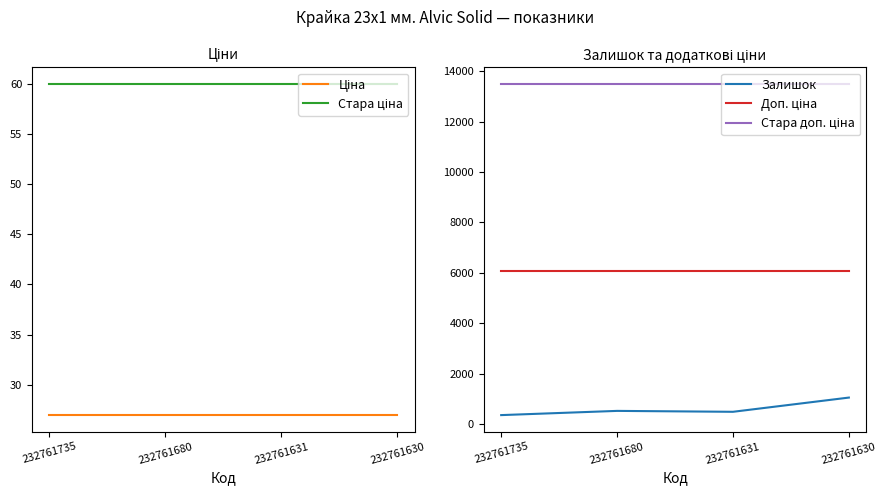

Is this an area chart (filled region under the line)?

No